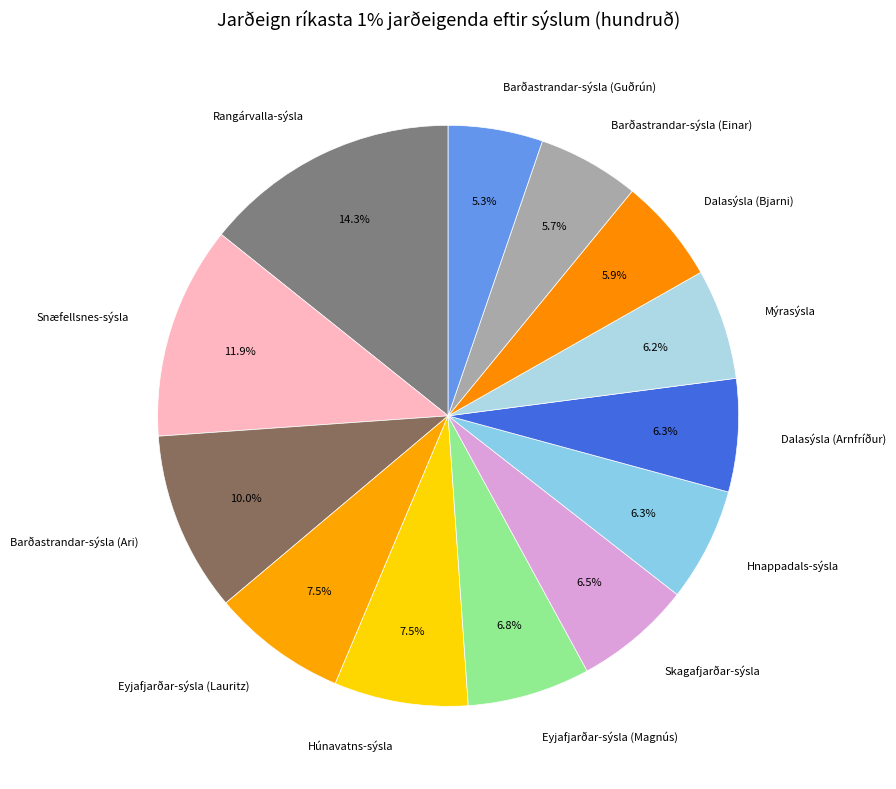

What percentage is the Rangárvalla-sýsla slice, to the nearest percent?

14%